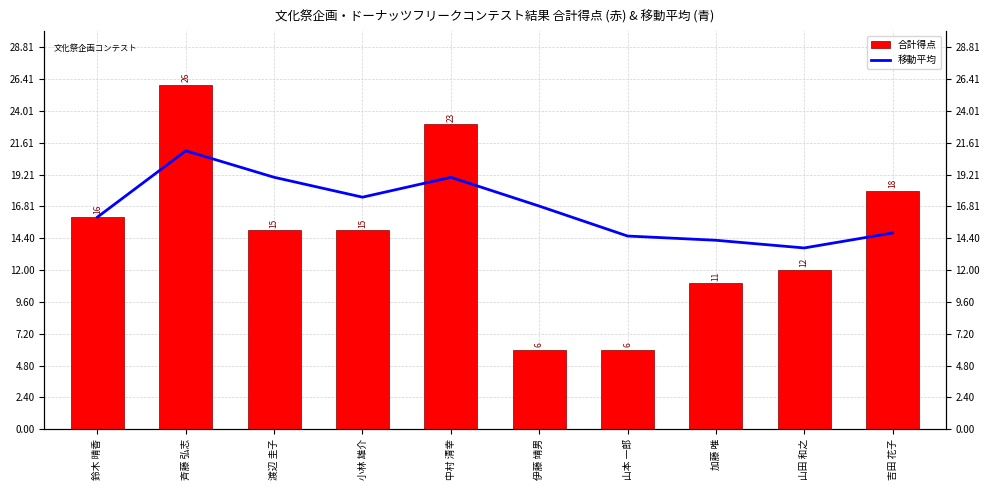

How many bars are there in each group?

2